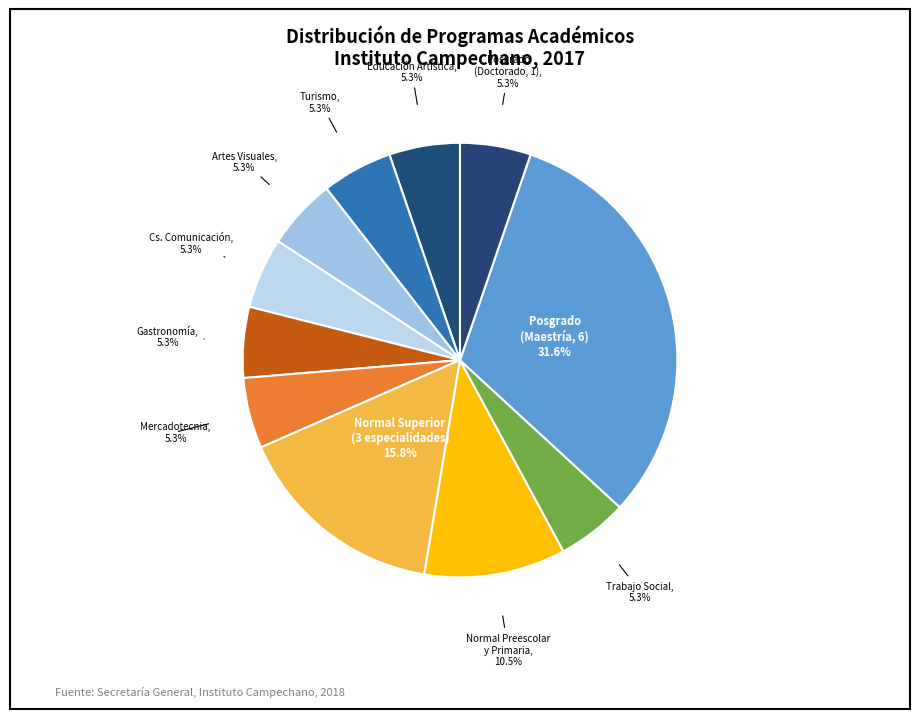

Count the number of slices in the pie.

11